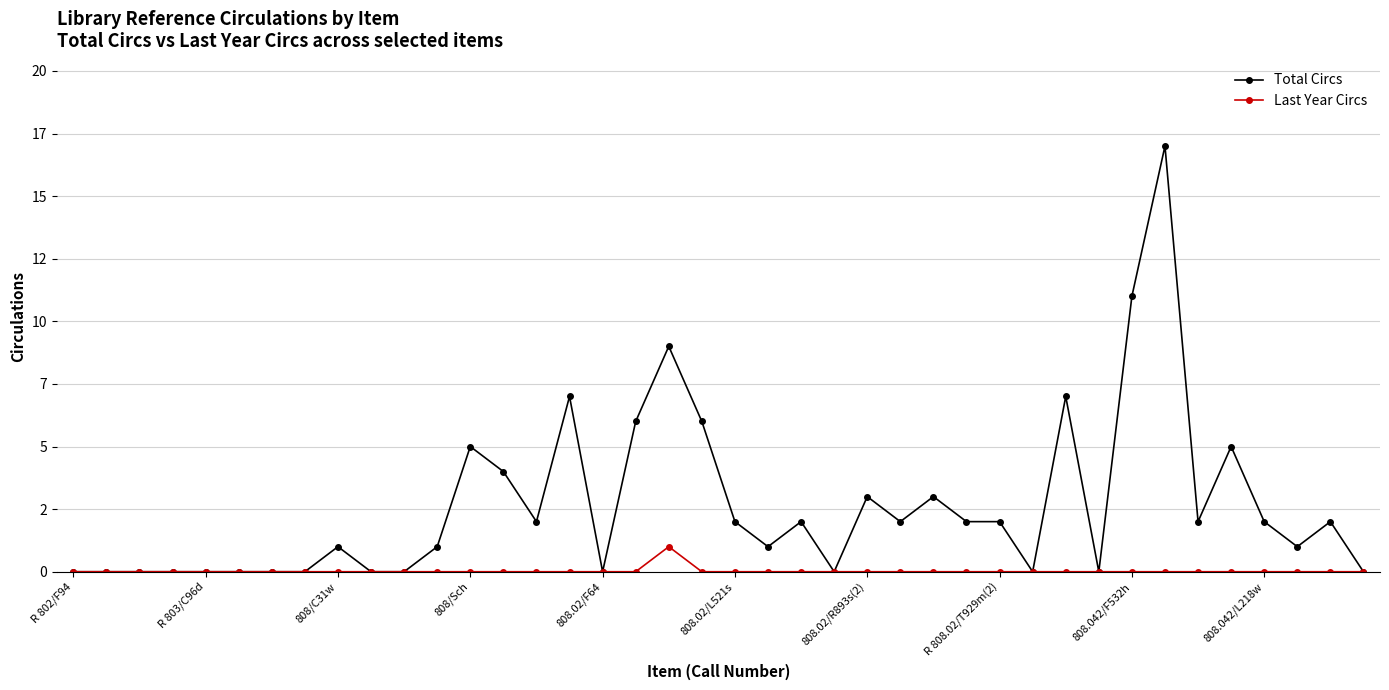

Rank the series by their average value, from lowest to highest.

Last Year Circs, Total Circs